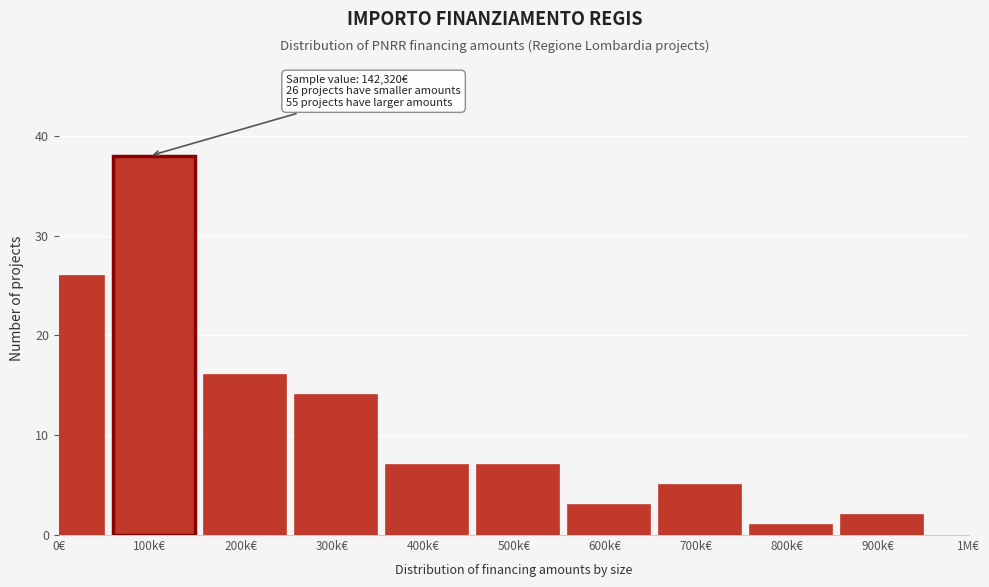

Reading left to right, extract all data points from this chart.

26	38	16	14	7	7	3	5	1	2